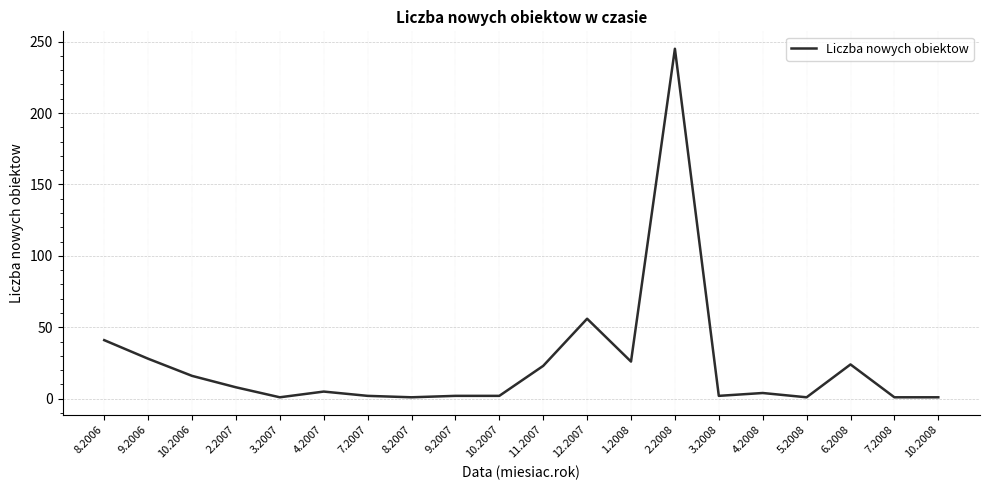

True or false: the data shows 86 at 12.2007.

False